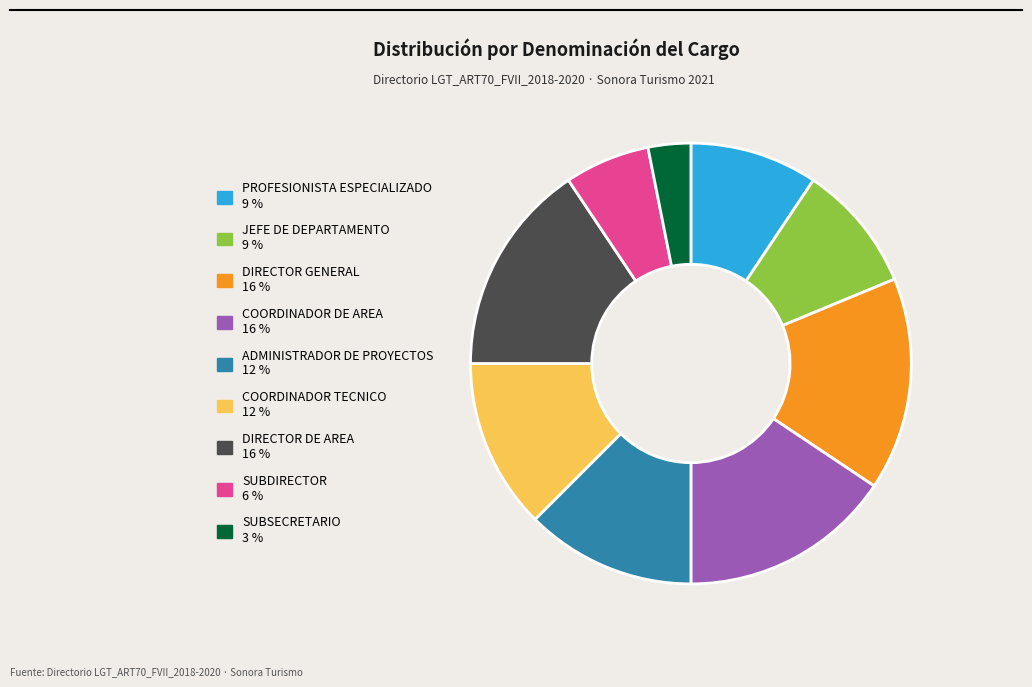

Is it true that COORDINADOR DE AREA is 22% of the pie?

False